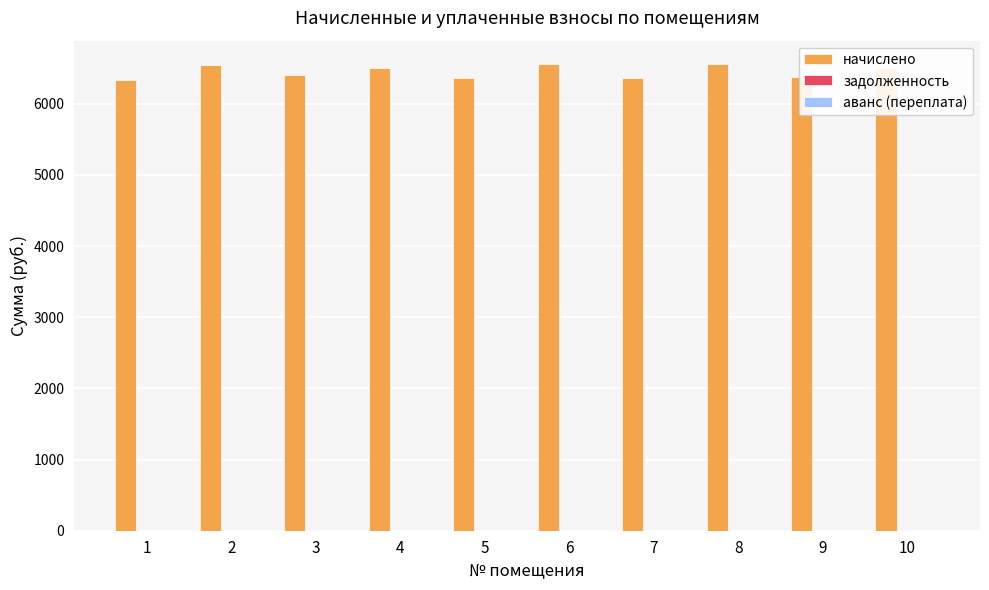

What is the difference between the values at 3 and 2?

149.0